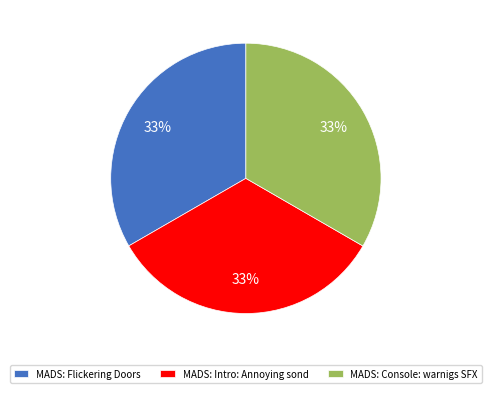

To the nearest percent, what percentage of the pie is MADS: Intro: Annoying sond?

33%